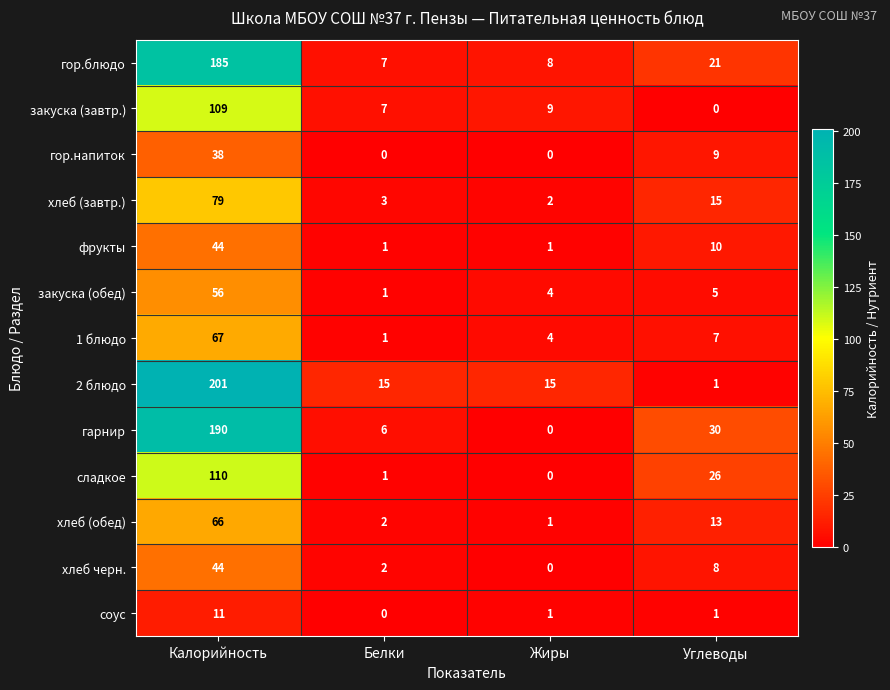

The value of гор.напиток at Жиры is 20. True or false?

False